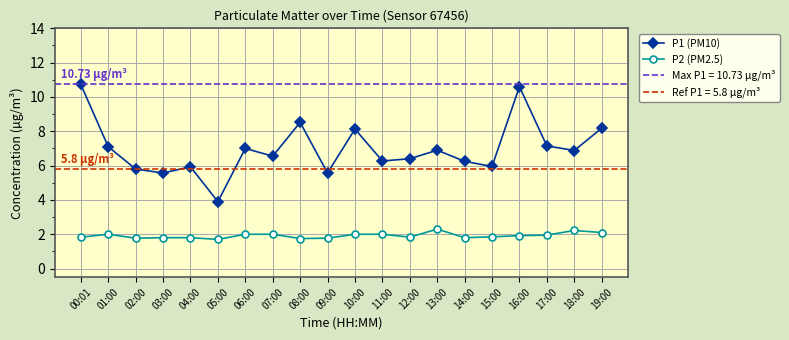

Which category has the highest value across all series?

00:01